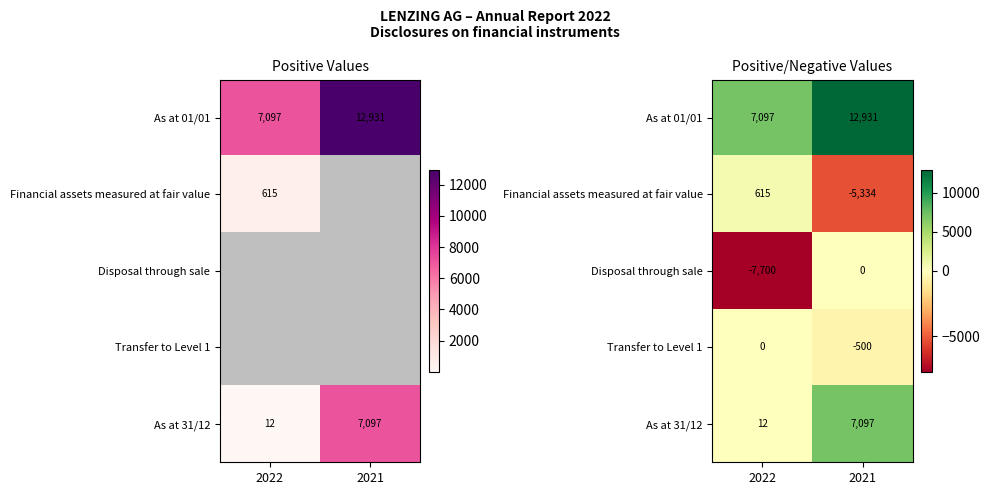

At which label does Disposal through sale reach its minimum?

2022